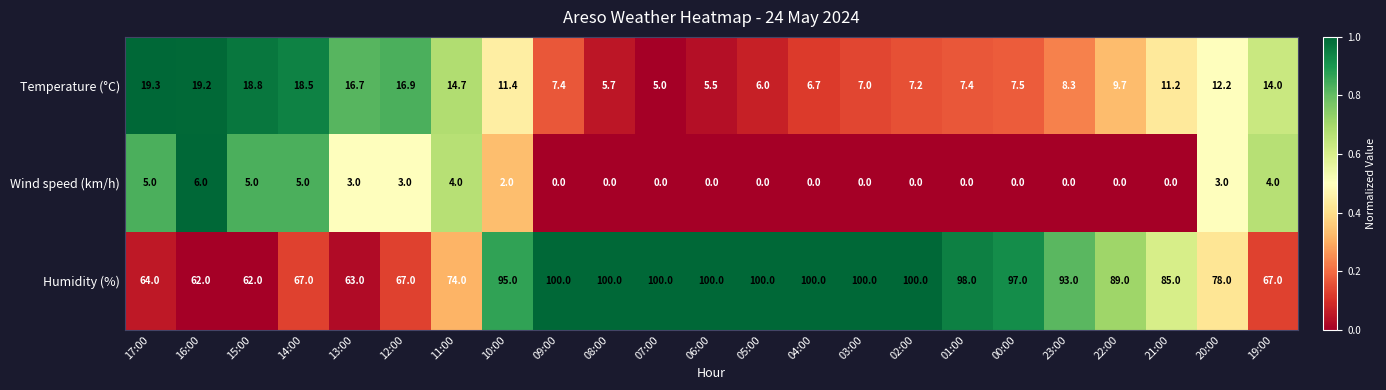

What is the difference between the Humidity (%) values at 16:00 and 00:00?

35.0